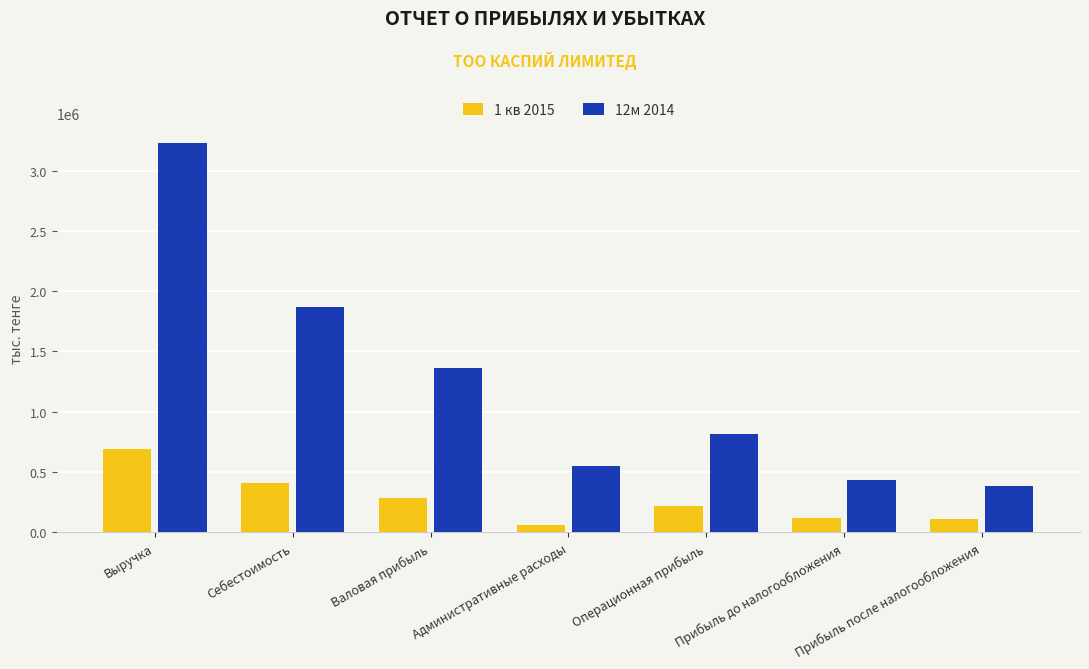

Rank the series by their average value, from highest to lowest.

12м 2014, 1 кв 2015